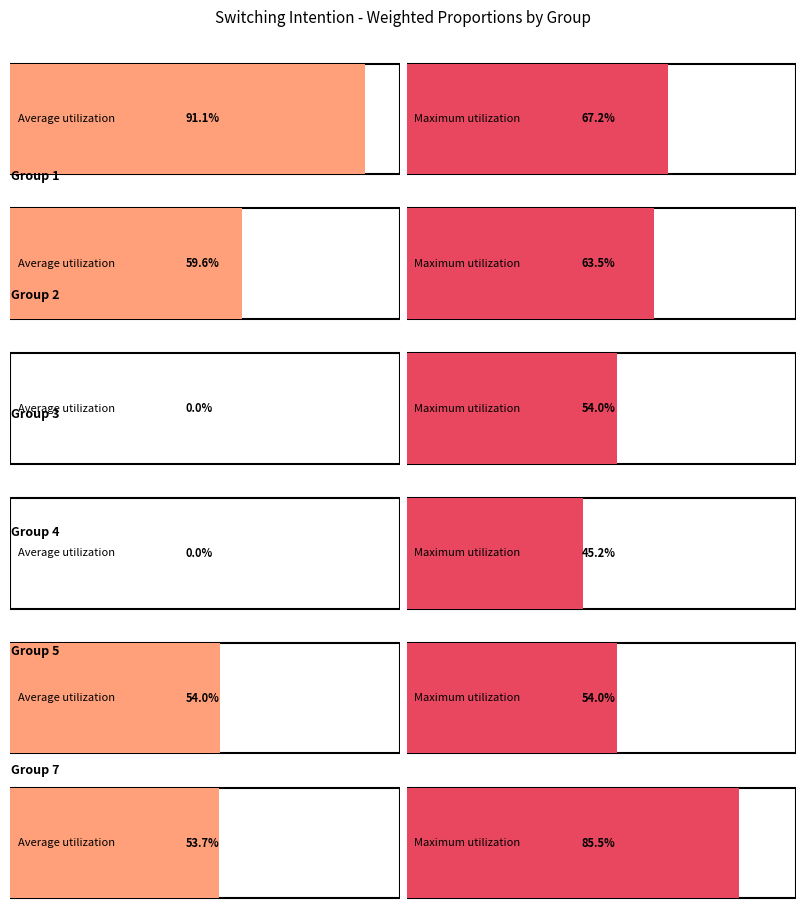

What is the total value across all series at 5?

1.1